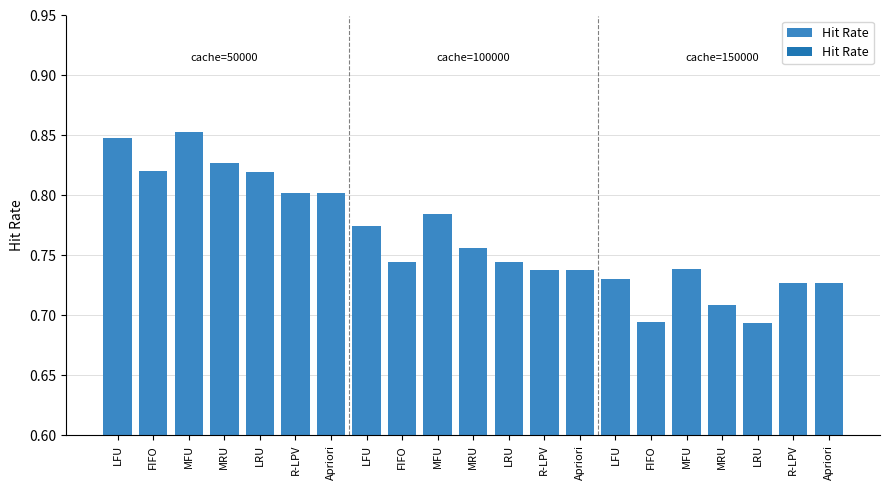

How many series are shown in this chart?

1